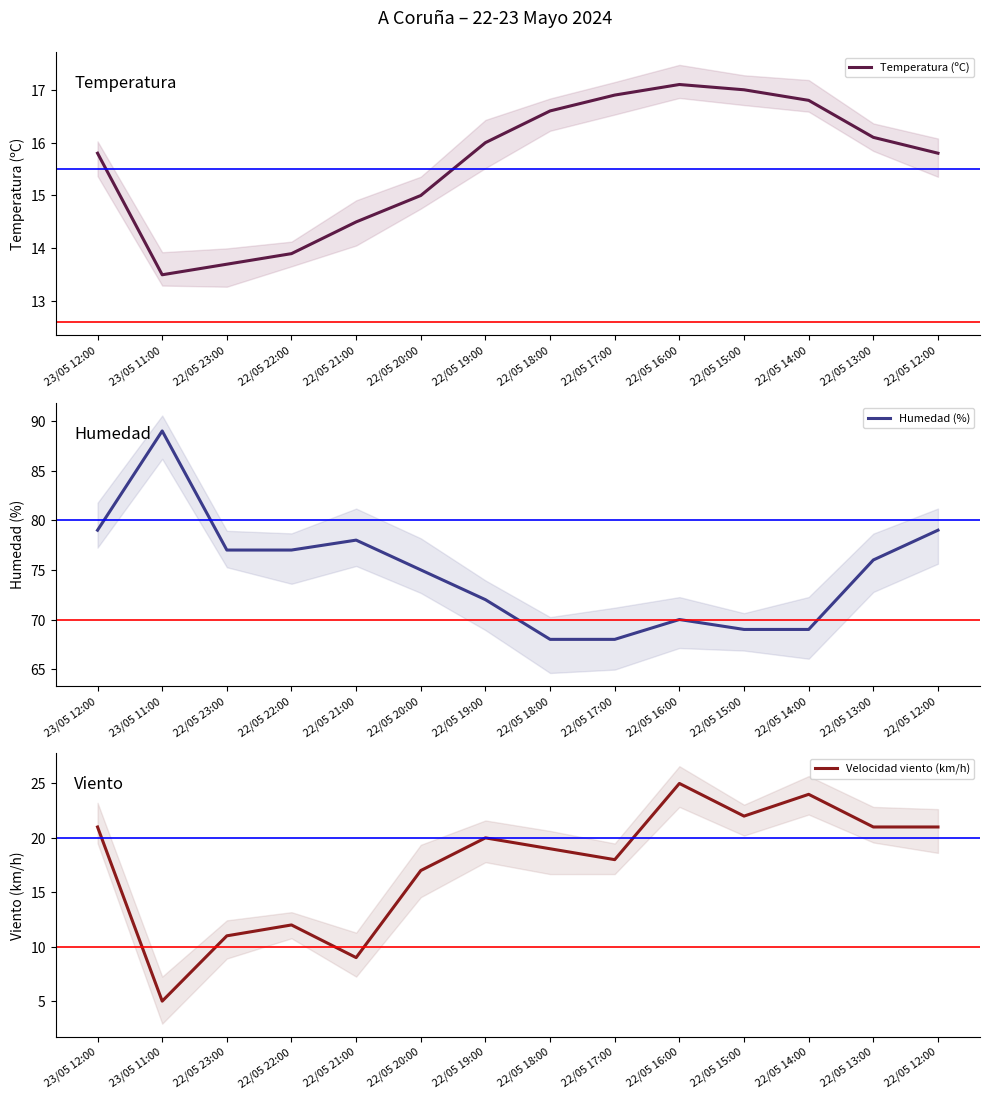

Is this an area chart (filled region under the line)?

No